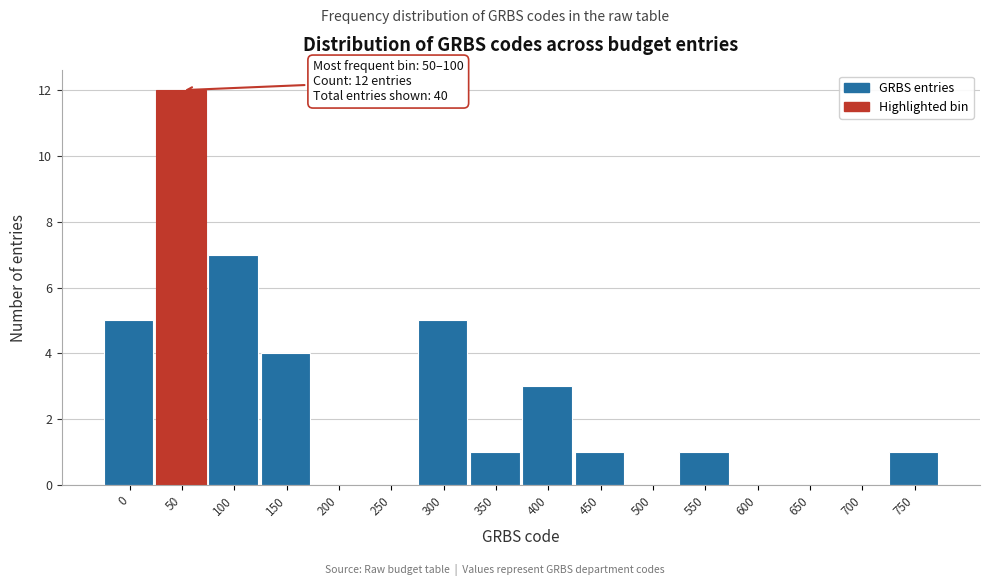

Reading right to left, extract all data points from this chart.

750=1	700=0	650=0	600=0	550=1	500=0	450=1	400=3	350=1	300=5	250=0	200=0	150=4	100=7	50=12	0=5